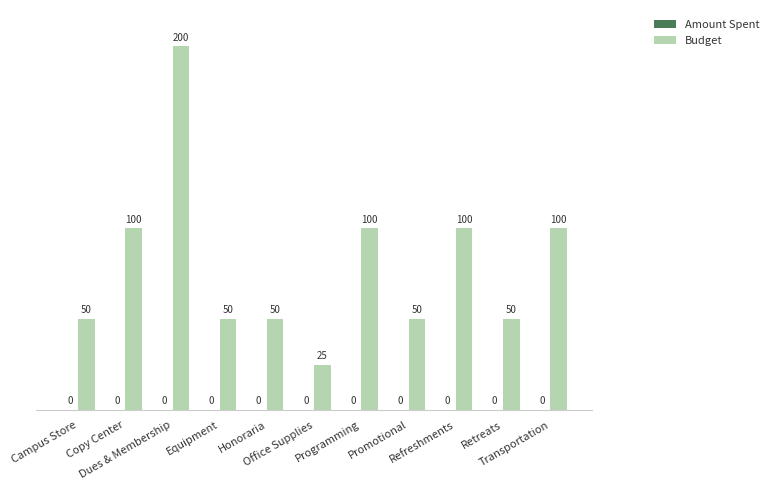

What is the label of the 3rd bar from the right?

Refreshments